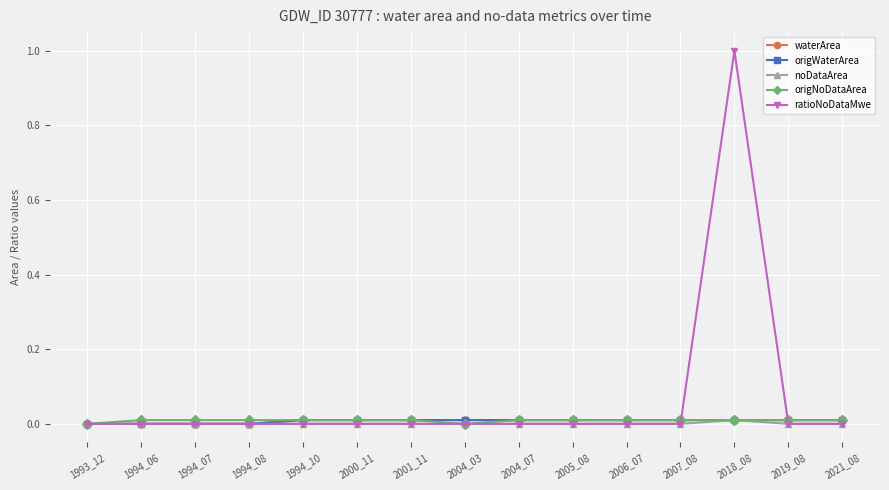

Which series has the largest range (max minus min)?

ratioNoDataMwe